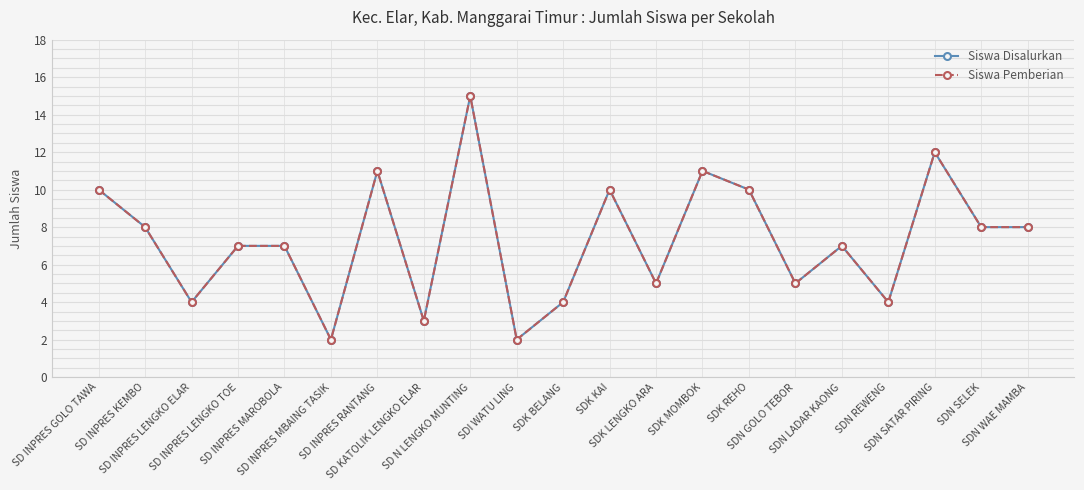

What is the label of the 14th point from the right?

SD KATOLIK LENGKO ELAR